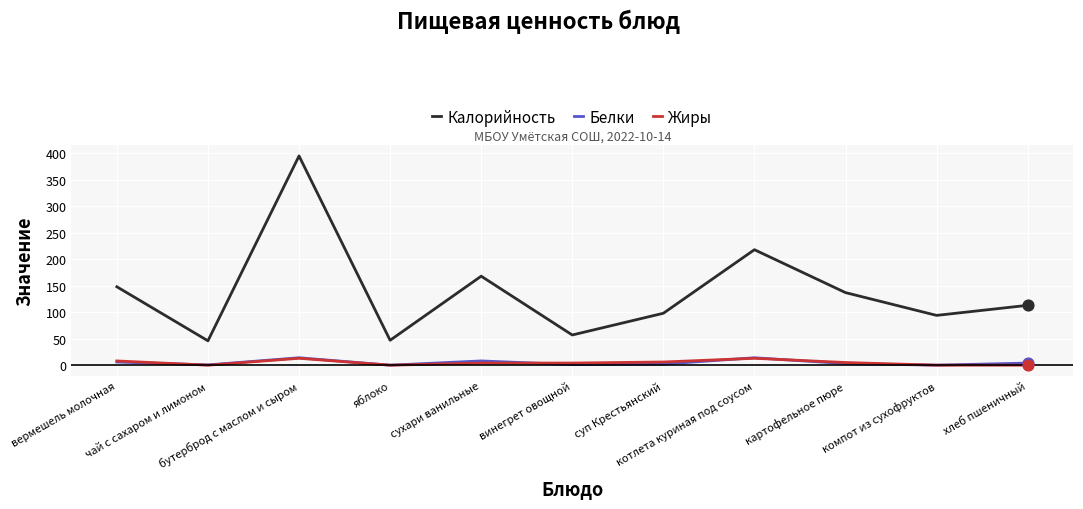

Which series has the largest range (max minus min)?

Калорийность